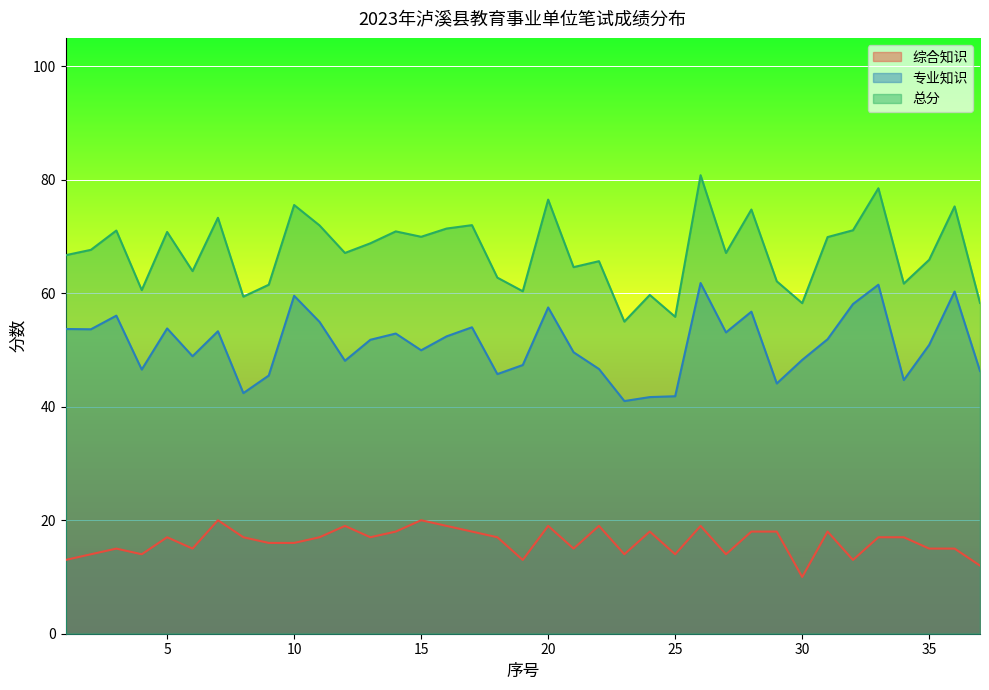

What is the sum of the 综合知识 values at 20 and 3?

34.0